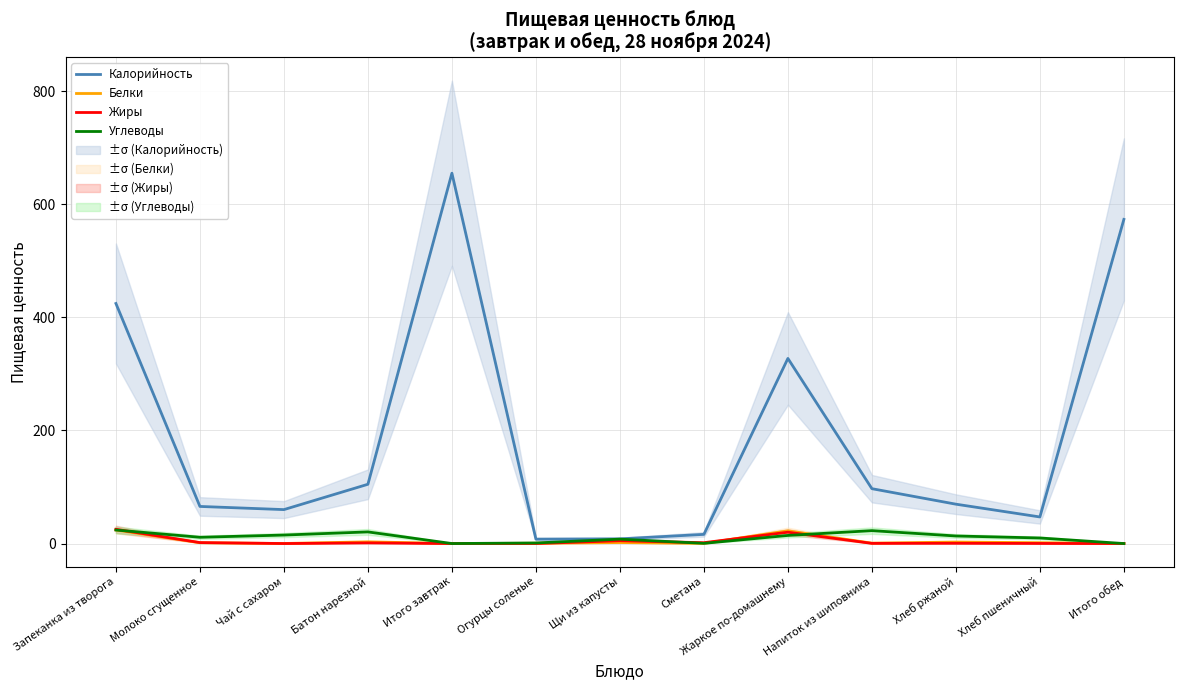

At Сметана, list the series in order from smallest to largest.

Белки, Углеводы, Жиры, Калорийность